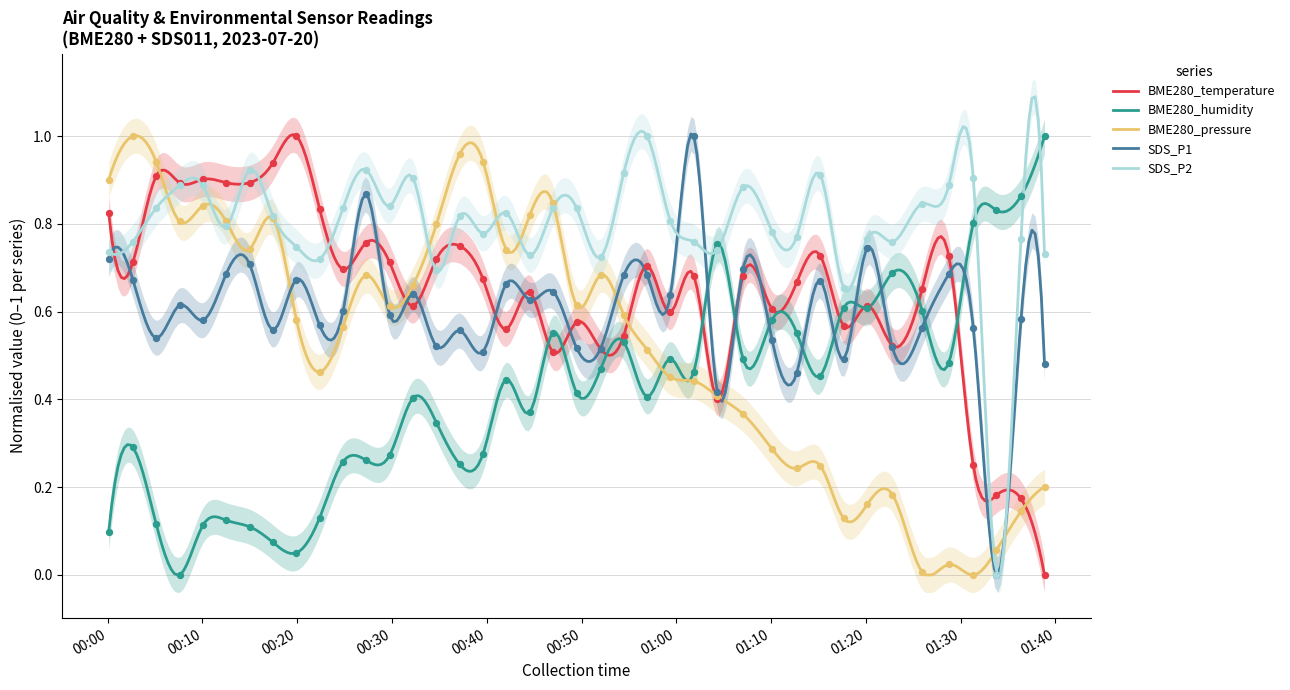

Which series has the largest total across all categories?

SDS_P2